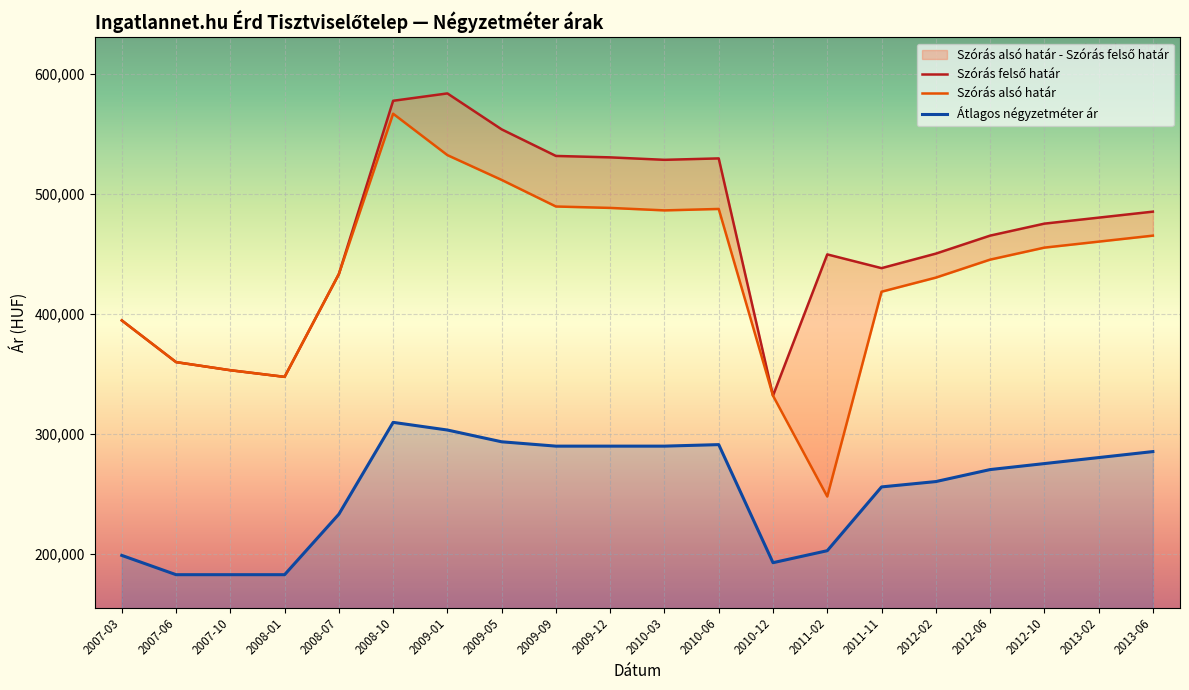

What is the value of the Átlagos négyzetméter ár point at the 7th from the left?

302977